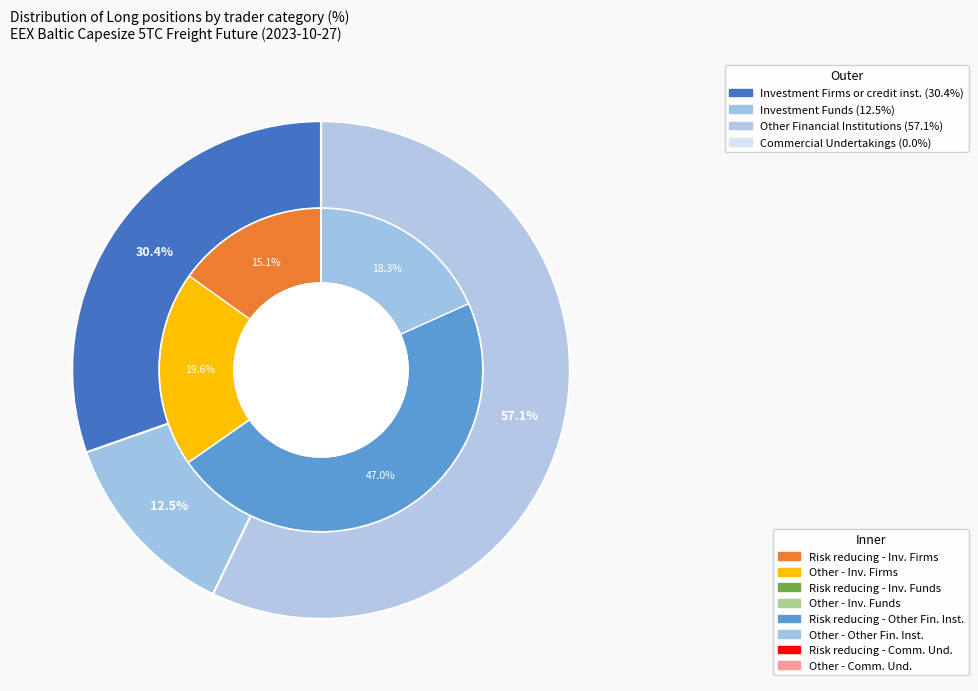

Which category accounts for the majority?

Other Financial Institutions